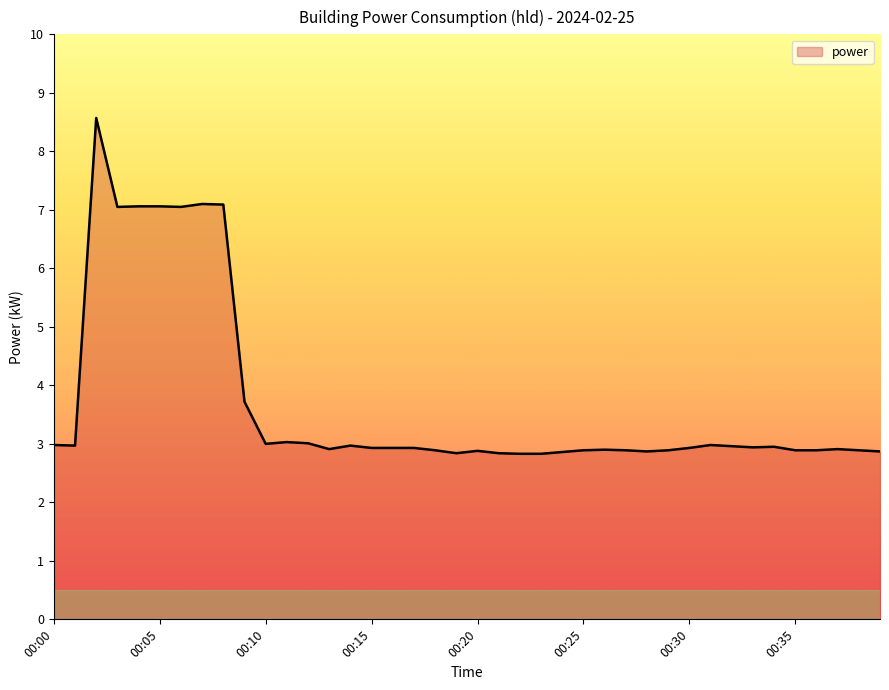

What is the maximum value shown in the chart?

8.6